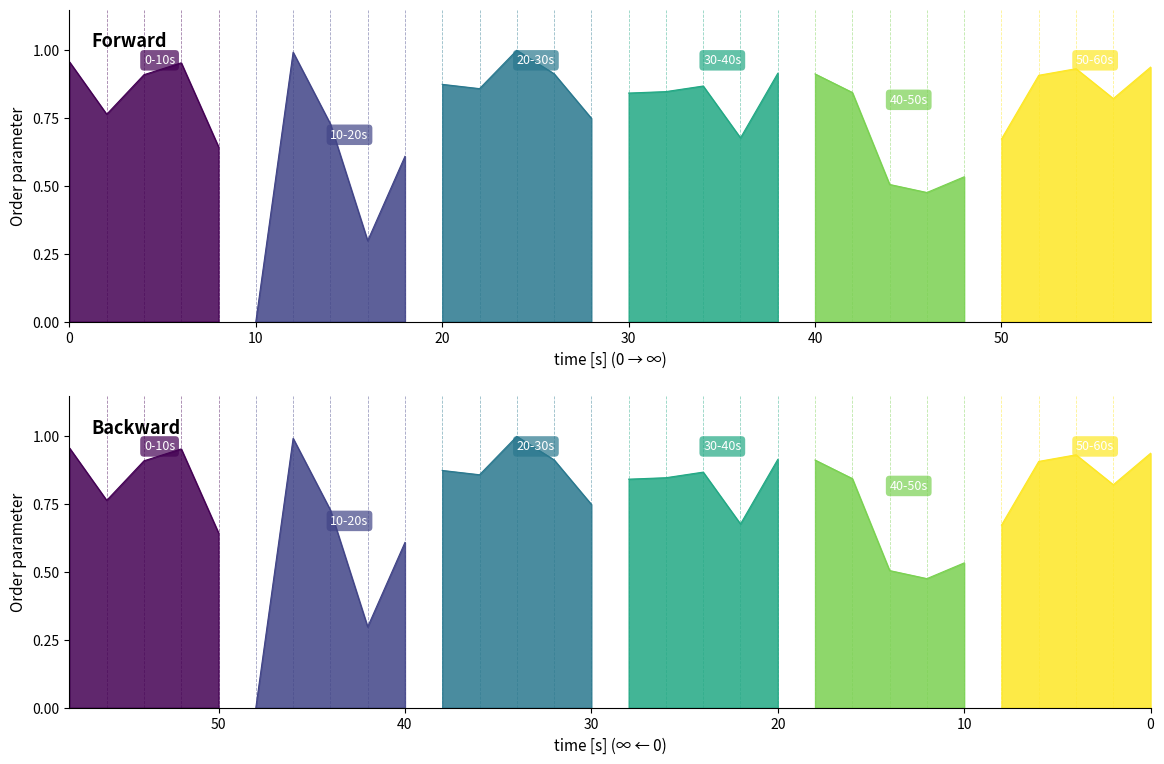

What is the difference between the maximum and second lowest values in the 0-10s series?

0.2